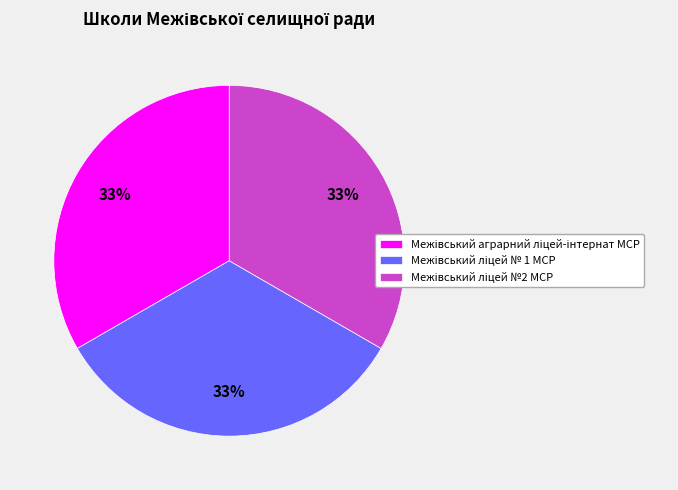

Is there a majority slice in this chart?

No